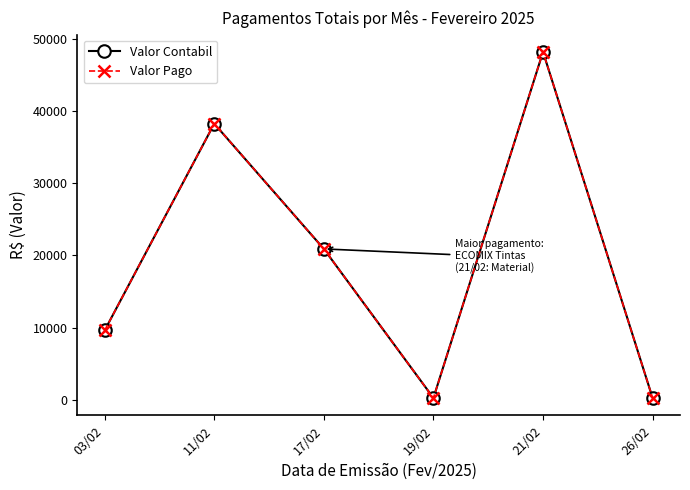

Is this an area chart (filled region under the line)?

No